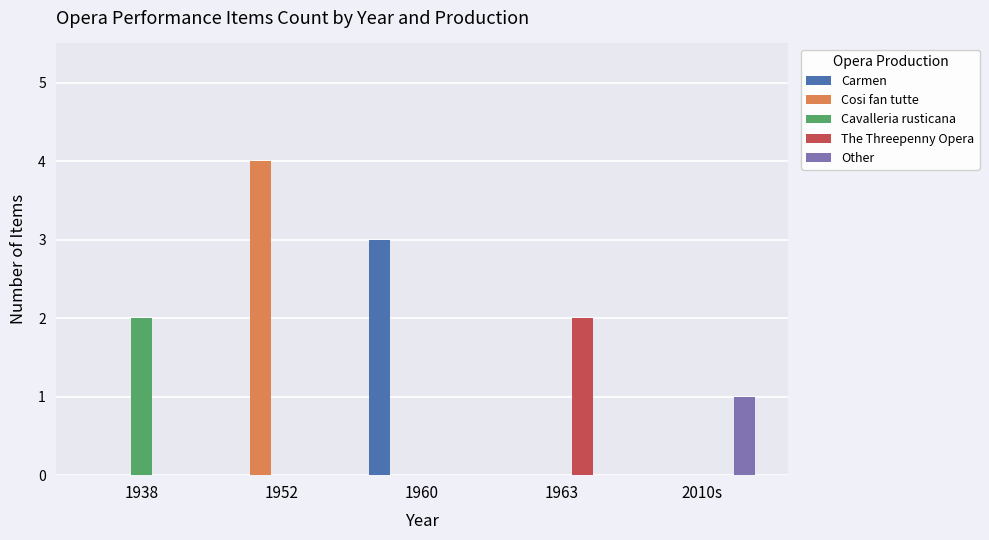

The Cavalleria rusticana series shows 1 at 1963. True or false?

False